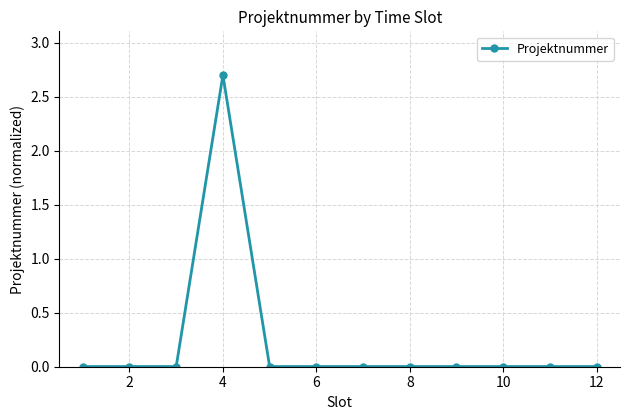

What is the sum of all values?

2.7